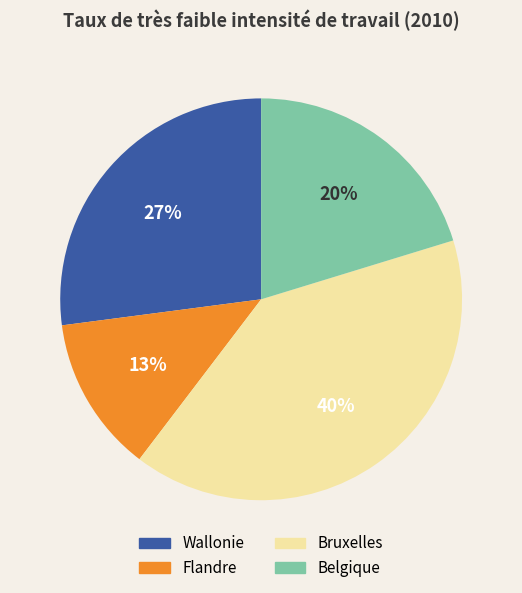

How many segments does this pie chart have?

4